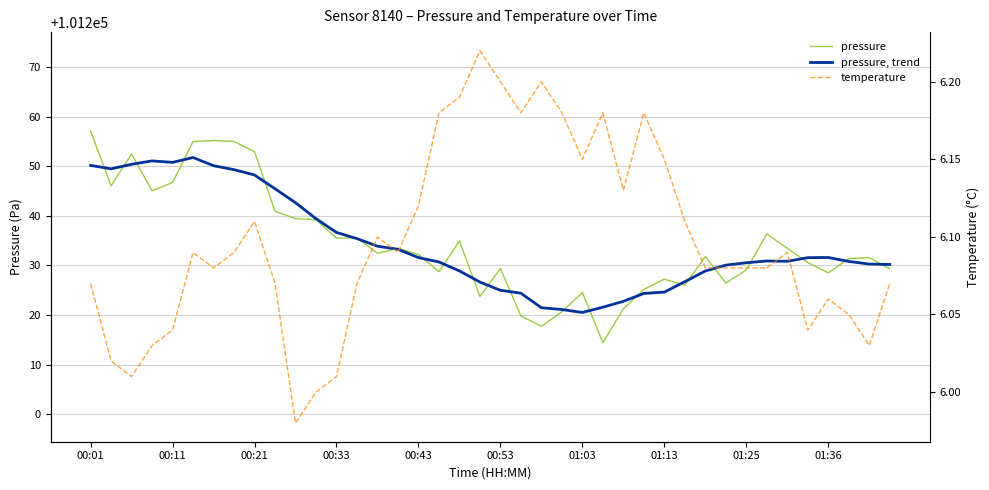

What is the label of the 6th point from the left?

00:53